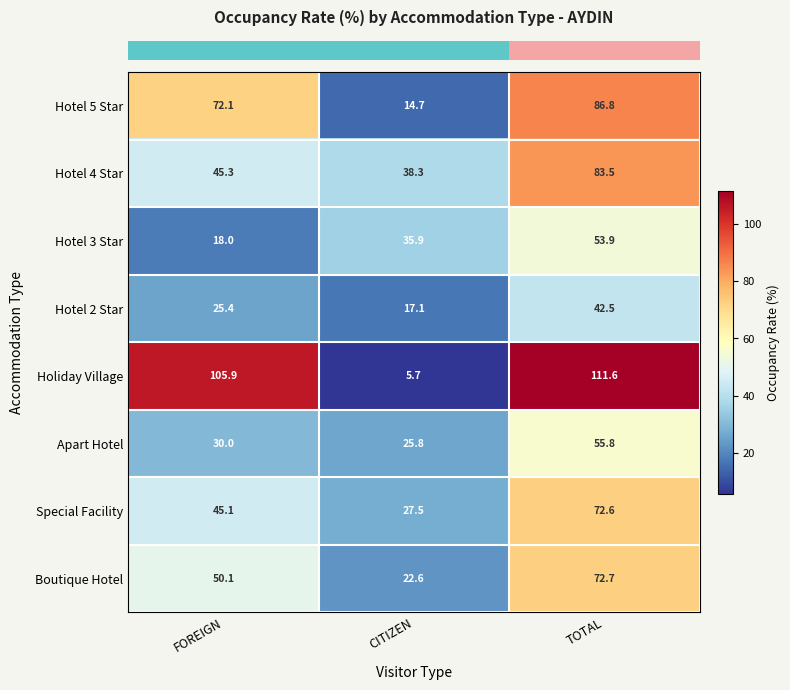

Which series has the widest spread of values?

Holiday Village